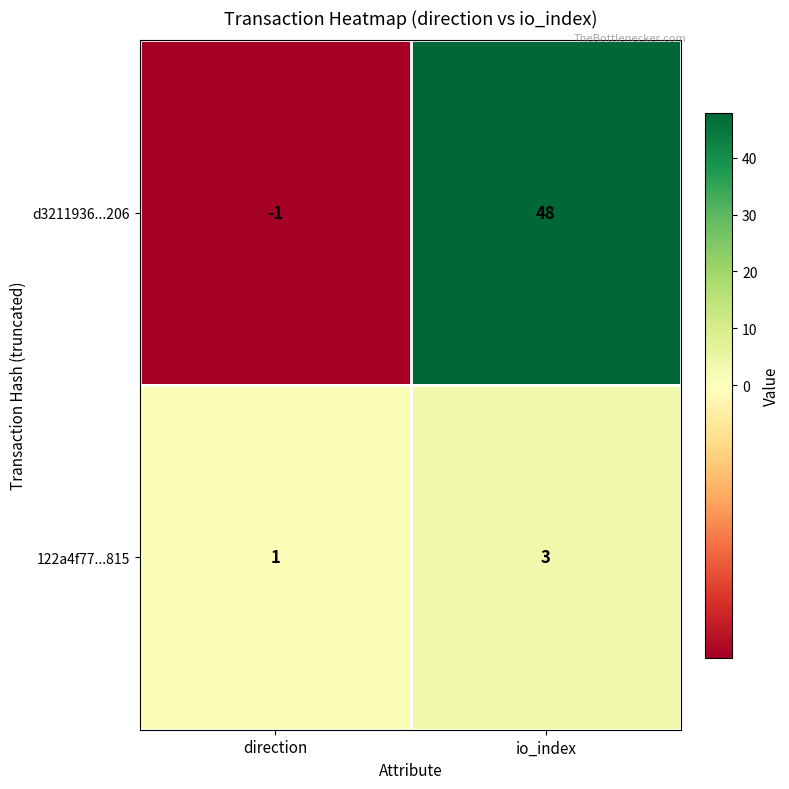

Reading right to left, list all the values displayed in this chart.

d3211936...206: io_index=48	direction=-1
122a4f77...815: io_index=3	direction=1